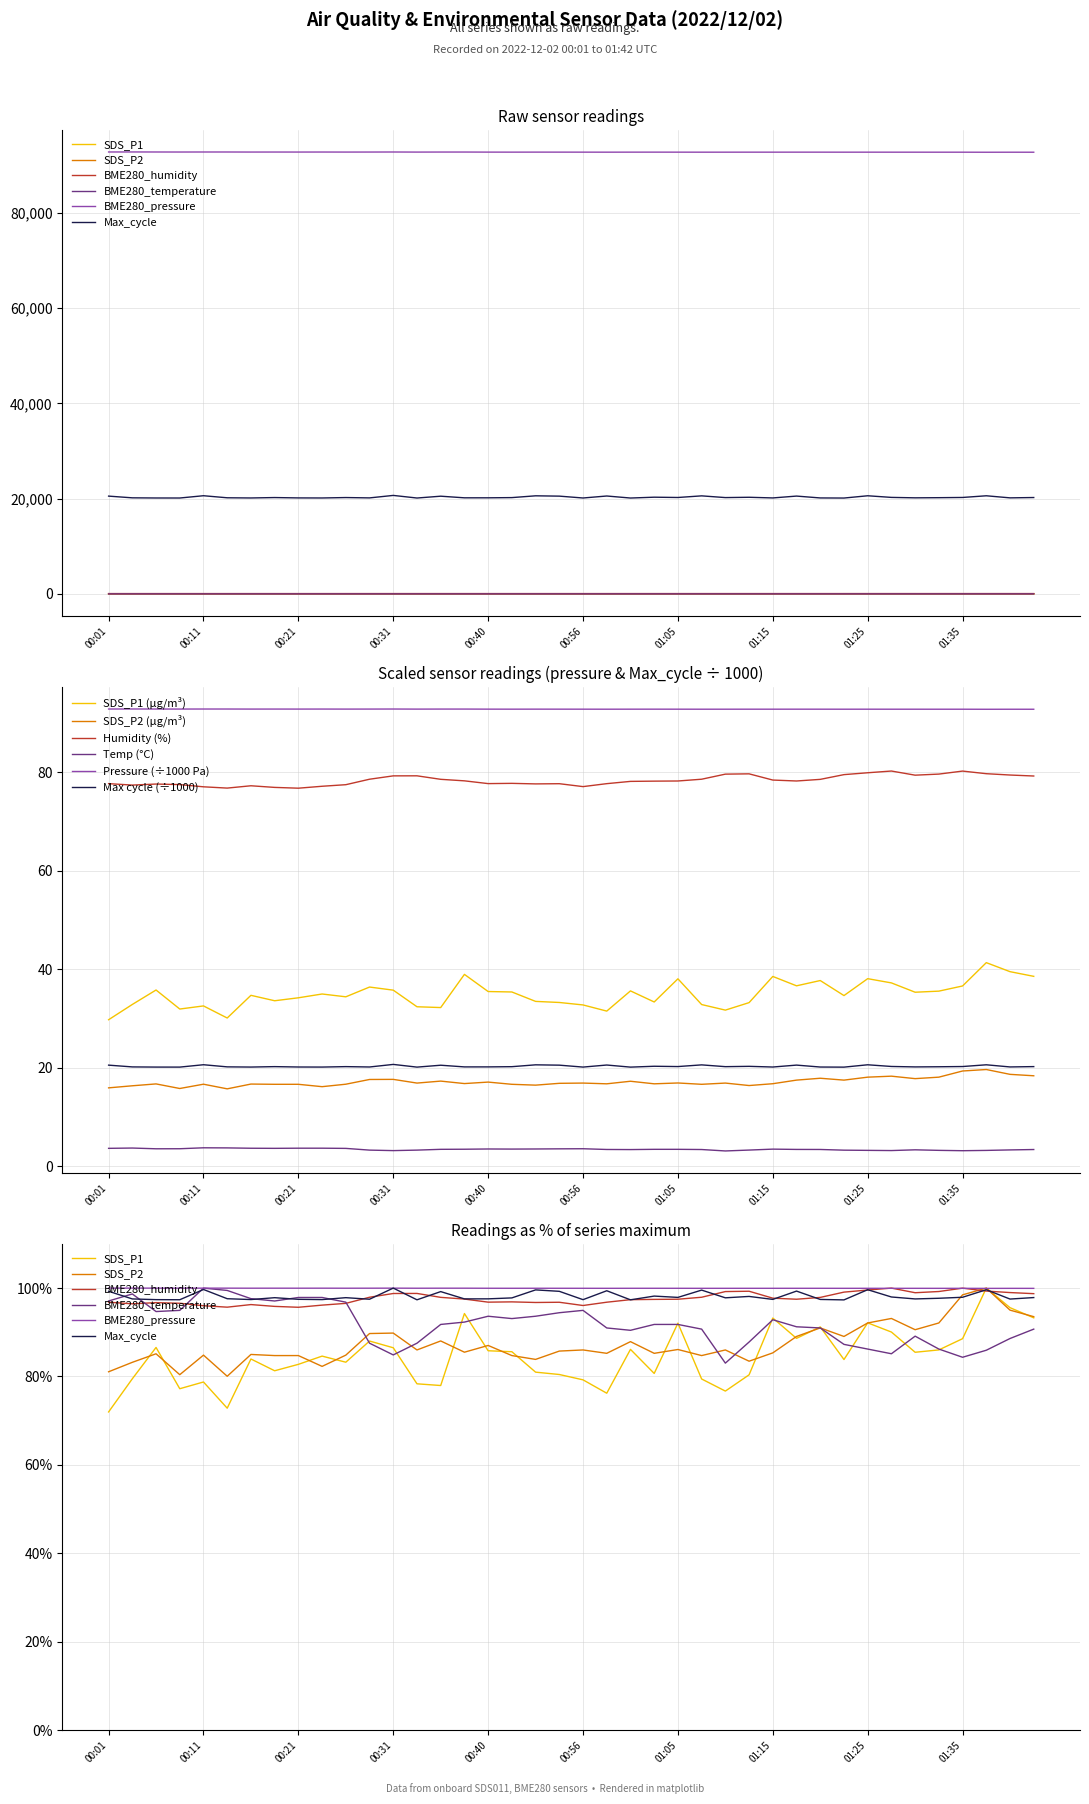

What is the approximate value of BME280_temperature at 01:30?

3.4